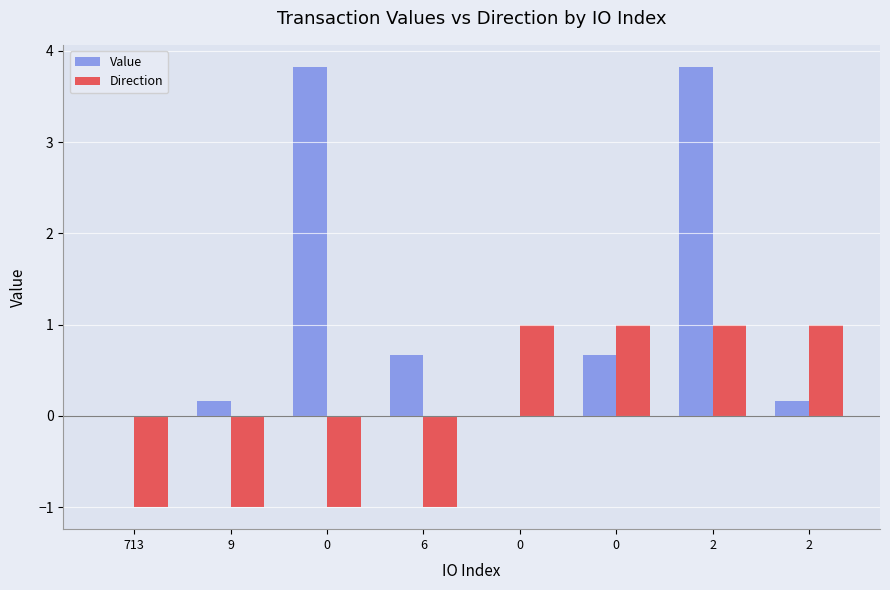

List the series in order of their peak value, highest first.

Value, Direction